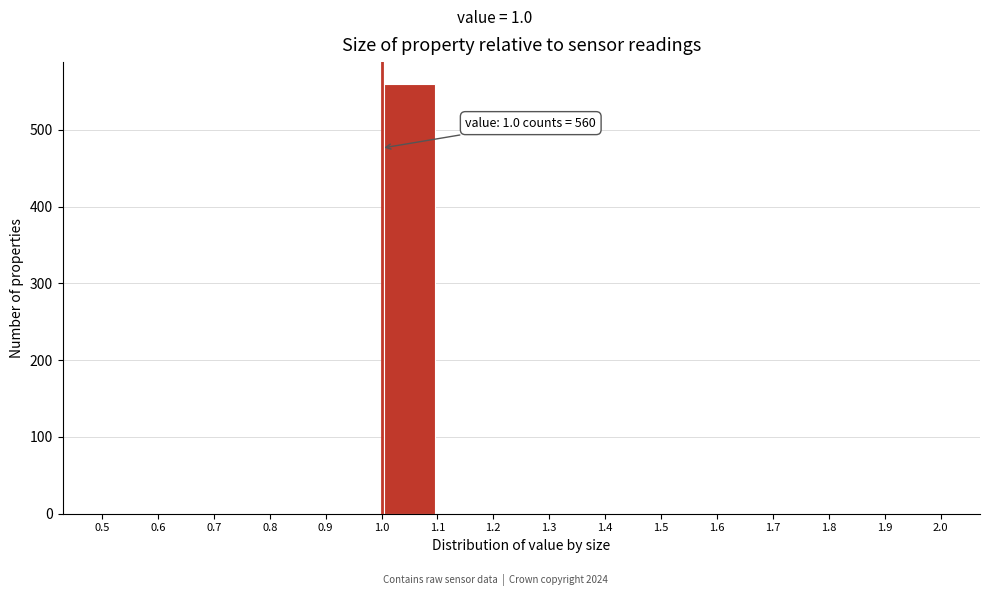

Which range on the x-axis has the tallest bar?

1.0 to 1.1